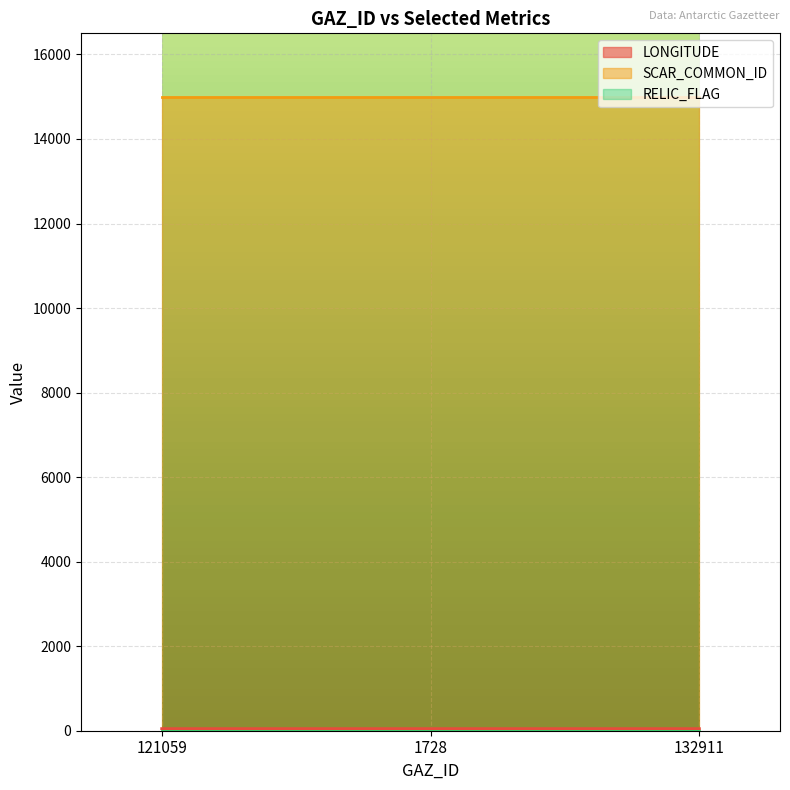

Which category has the highest value in the RELIC_FLAG series?

121059